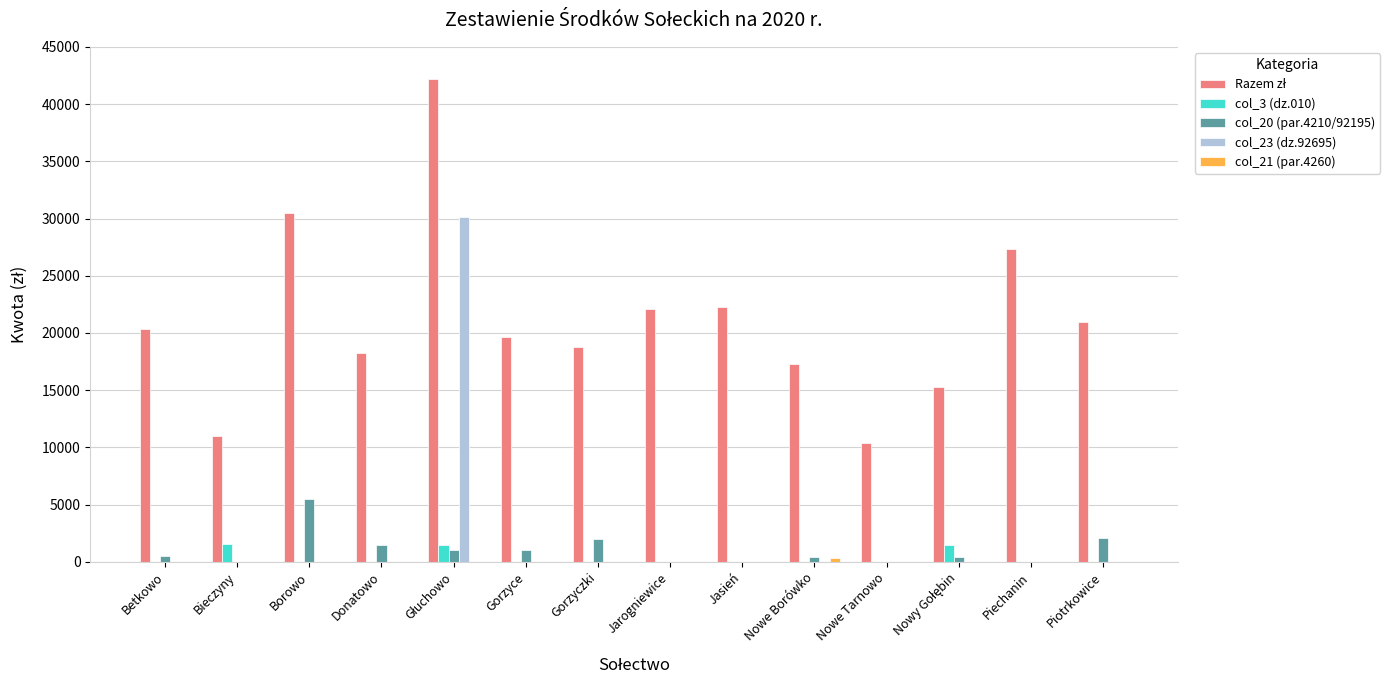

Is it true that col_23 (dz.92695) equals -18957.9 at Gorzyczki?

False